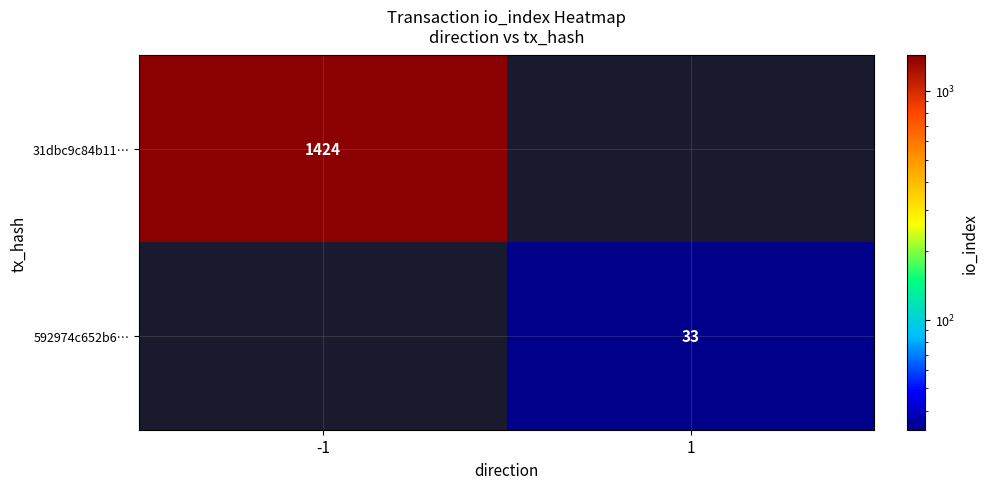

Between 1 and -1, which is larger?

-1